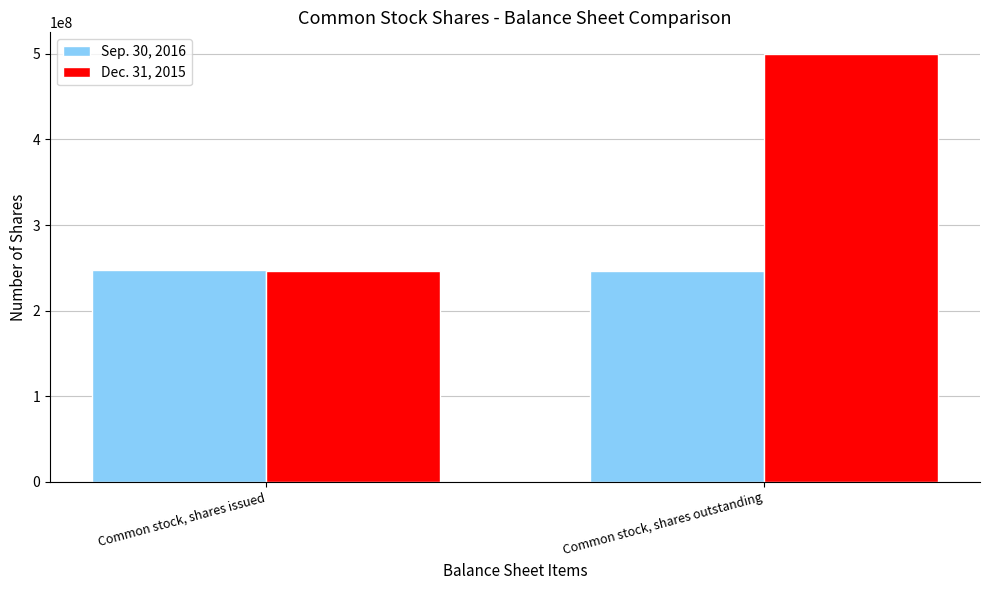

What position from the left is Common stock, shares issued?

1